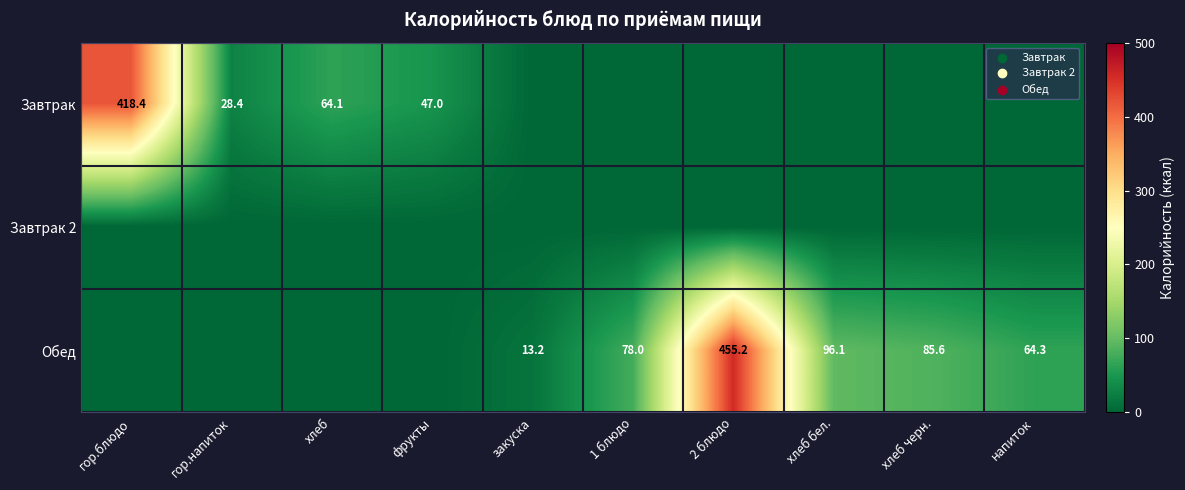

Is the value of Завтрак at гор.напиток greater than the value of Обед at хлеб бел.?

No